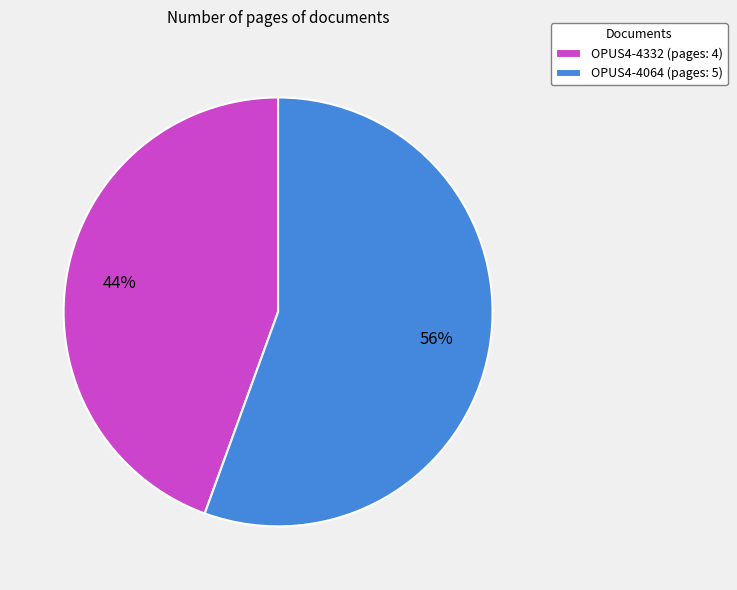

To the nearest percent, what is the combined percentage of OPUS4-4332 and OPUS4-4064?

100%